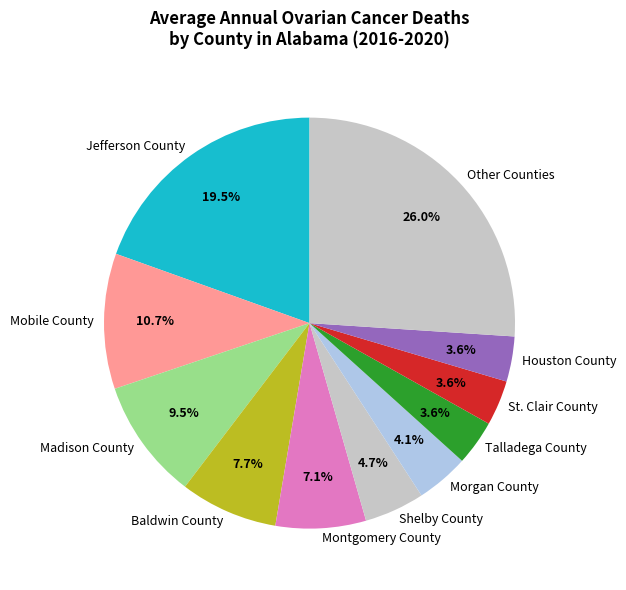

Does any single category account for the majority?

No